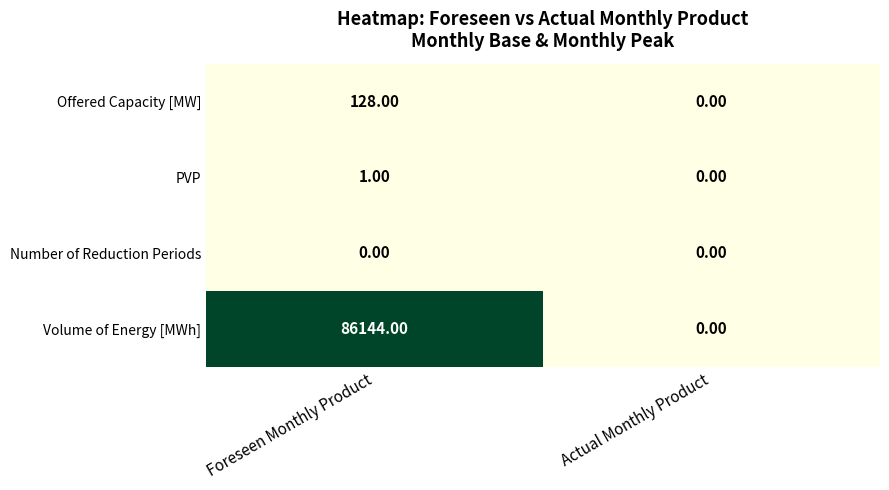

At Foreseen Monthly Product, list the series in order from smallest to largest.

Number of Reduction Periods, PVP, Offered Capacity [MW], Volume of Energy [MWh]